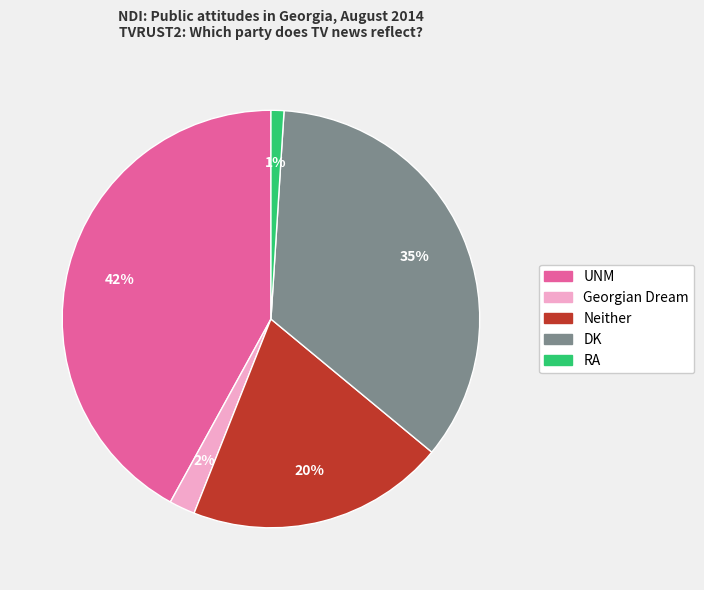

To the nearest percent, what percentage of the pie is Neither?

20%